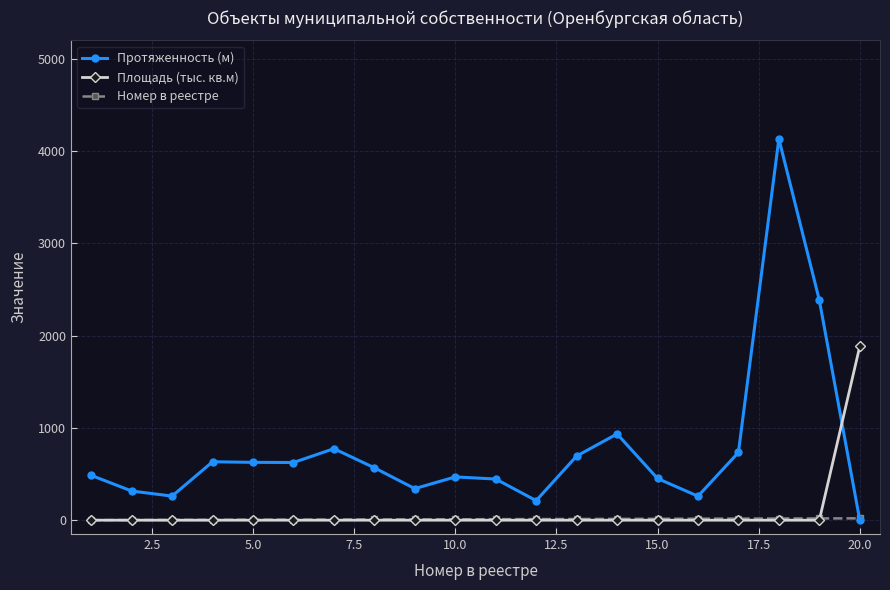

What is the value of the Номер в реестре point at the 16th from the left?

16